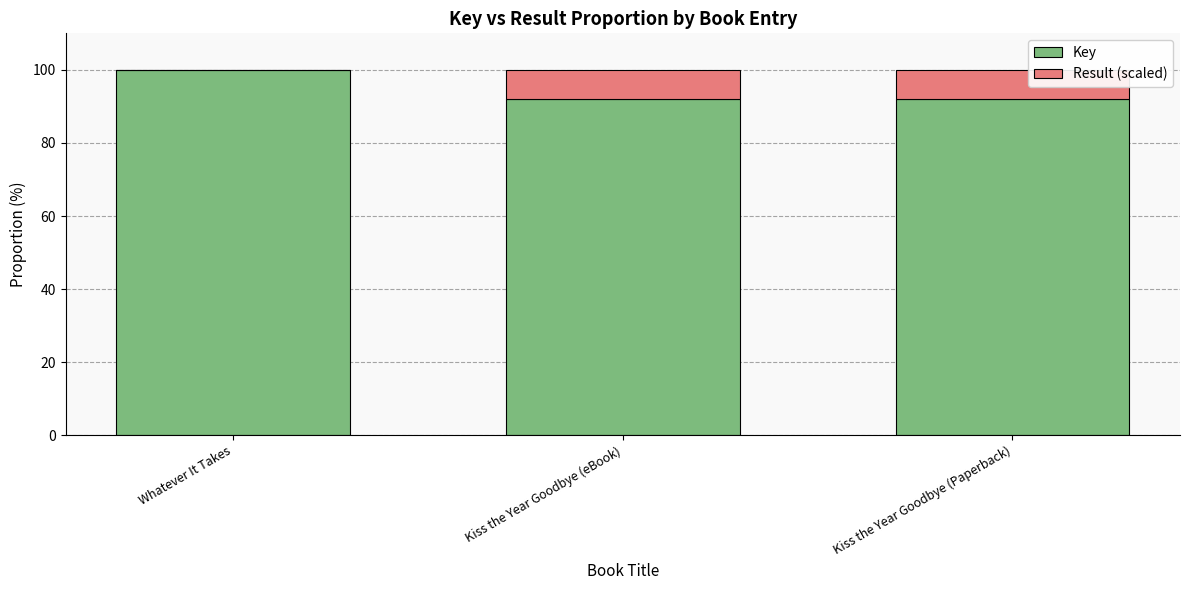

Which category has the highest value in the Key series?

Whatever It Takes